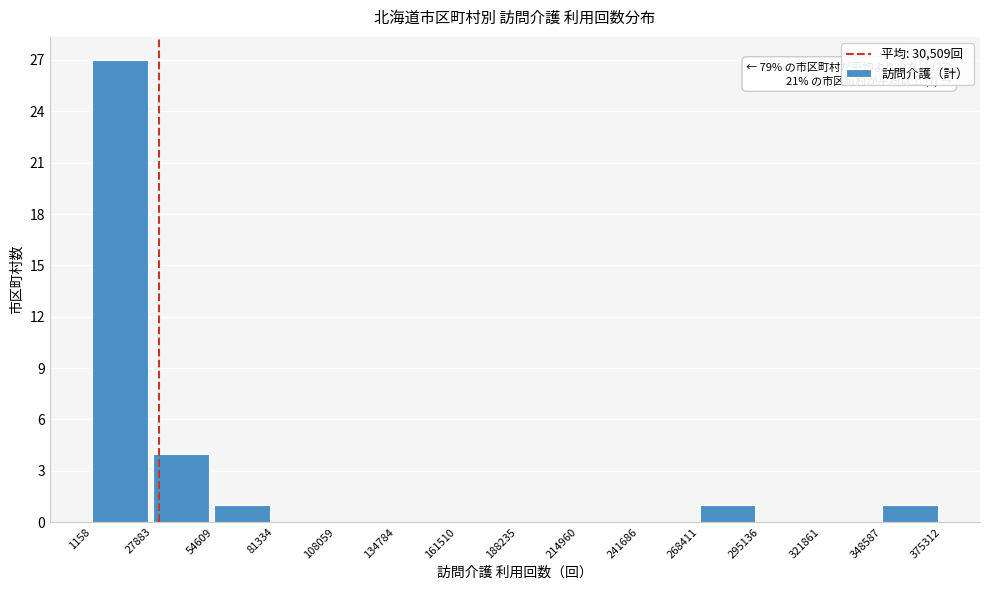

Over which range of the x-axis is the bar tallest?

1158 to 27883